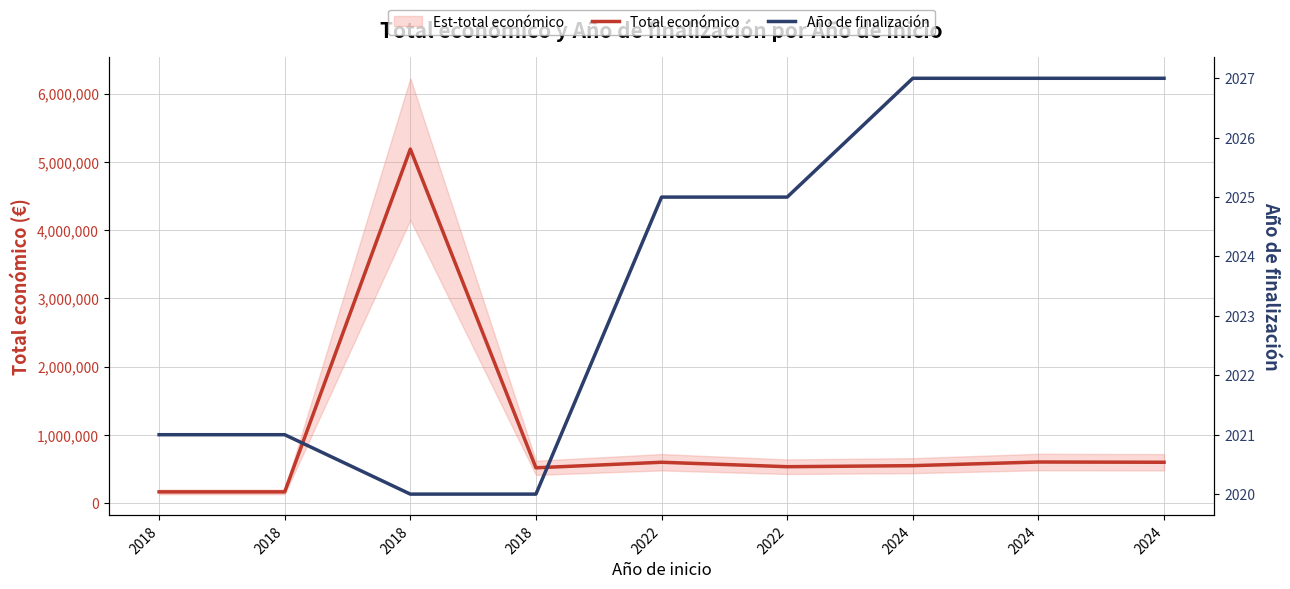

Is the value of Total económico at 2018 greater than the value of Año de finalización at 2018?

Yes